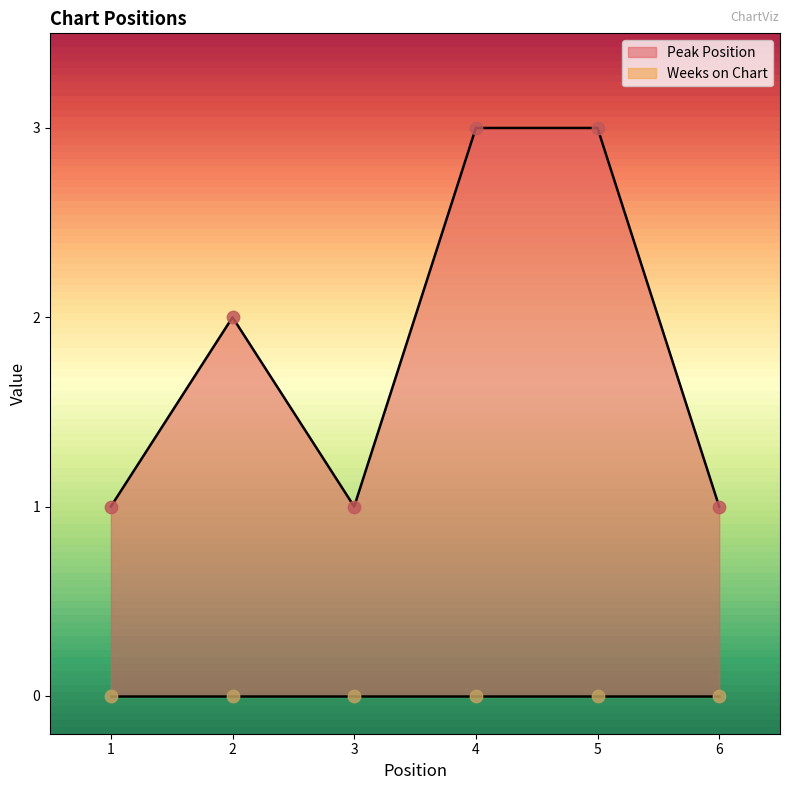

Between 4 and 5, which is larger?

4